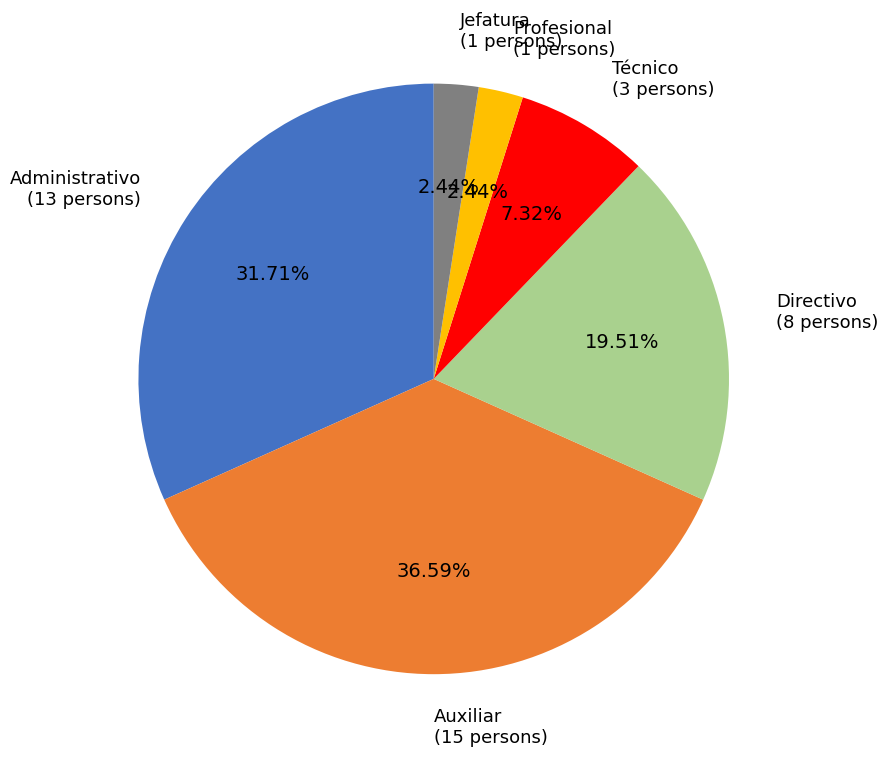

Is there any slice that represents more than half of the pie?

No